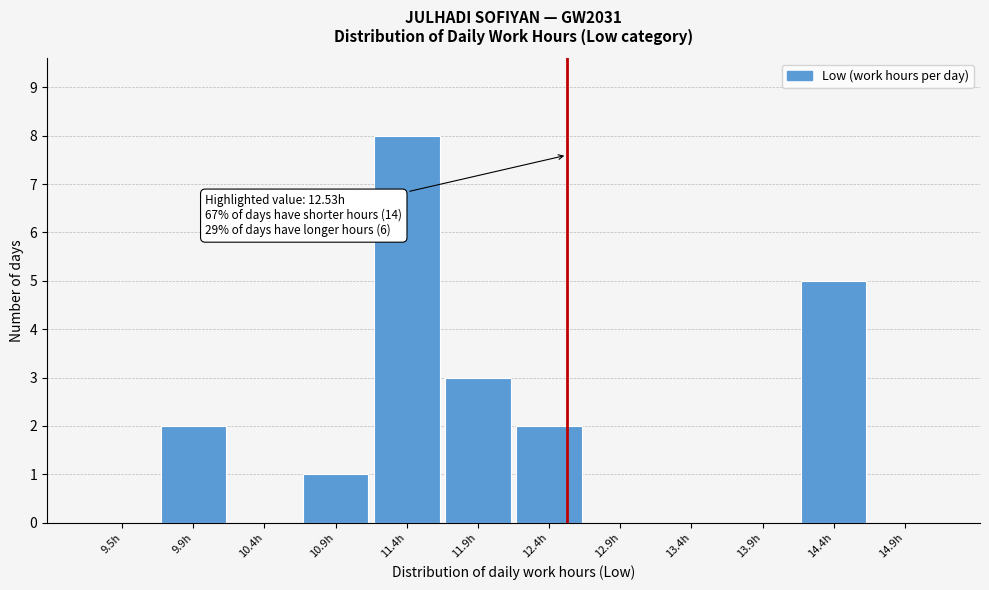

Which range on the x-axis has the tallest bar?

11.20 to 11.65